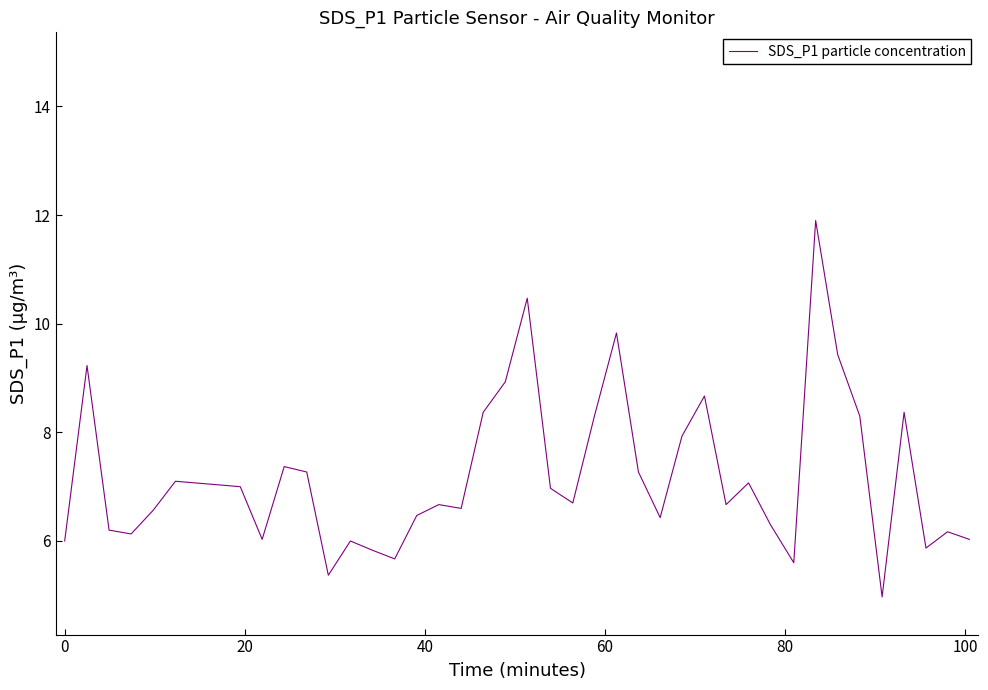

What is the difference between the maximum and minimum values?

6.9